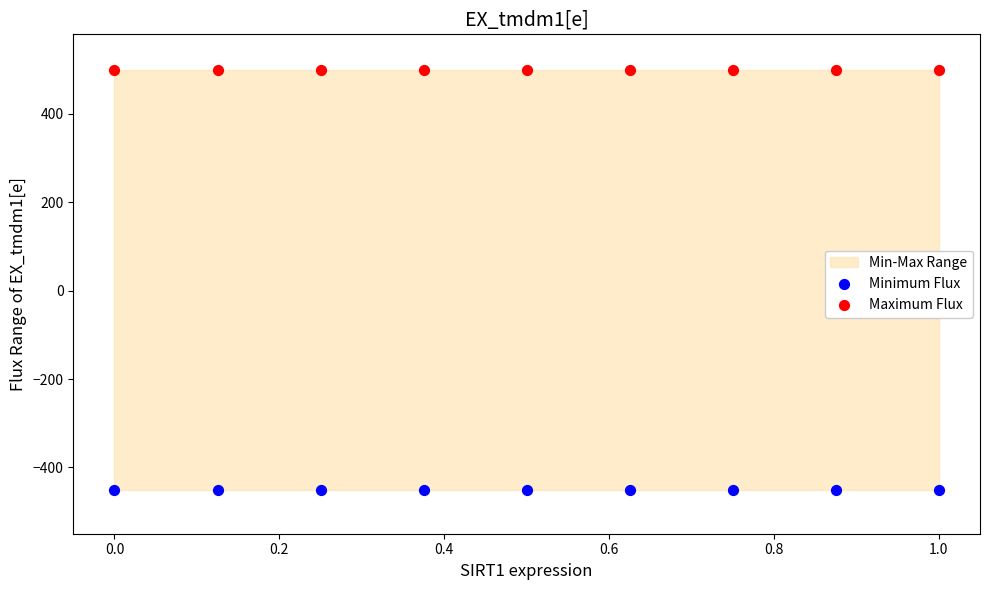

Which series contains the lowest Y value?

Minimum Flux